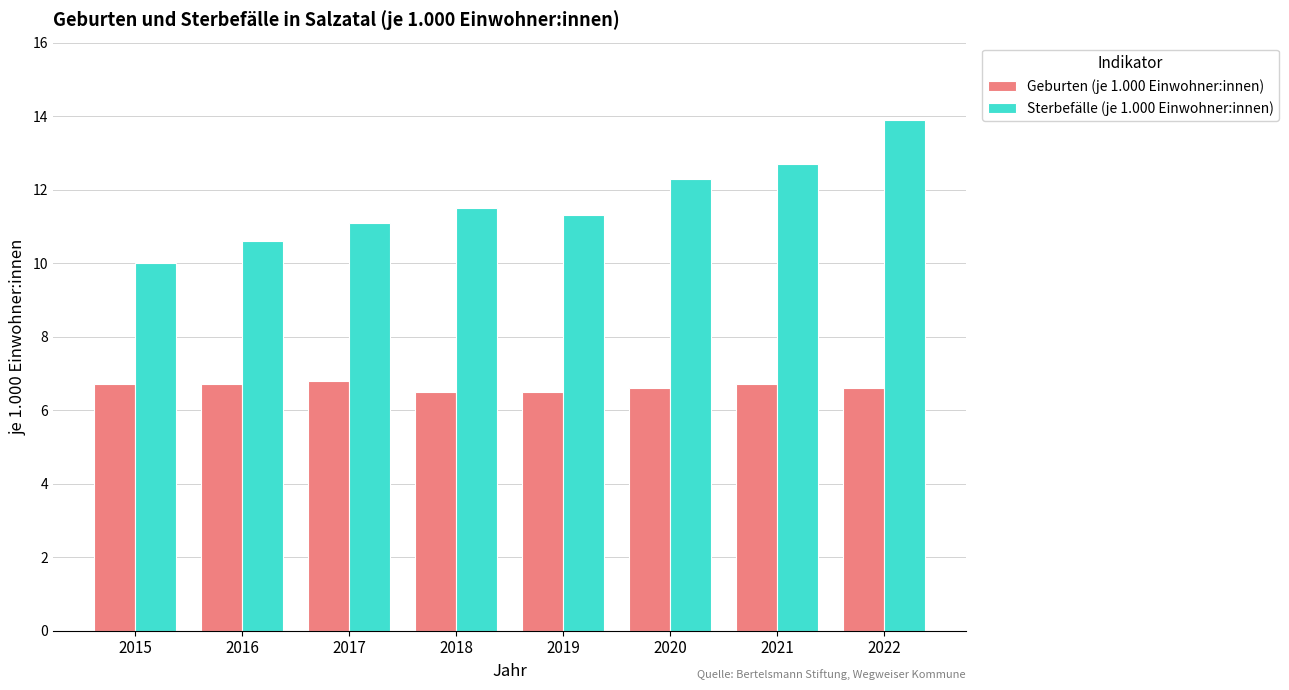

Are the bars horizontal?

No